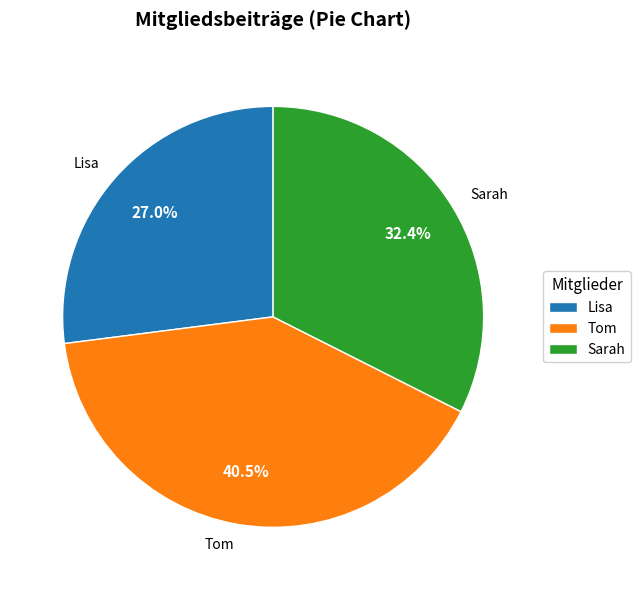

Combined, do Sarah and Lisa account for over 50%?

Yes